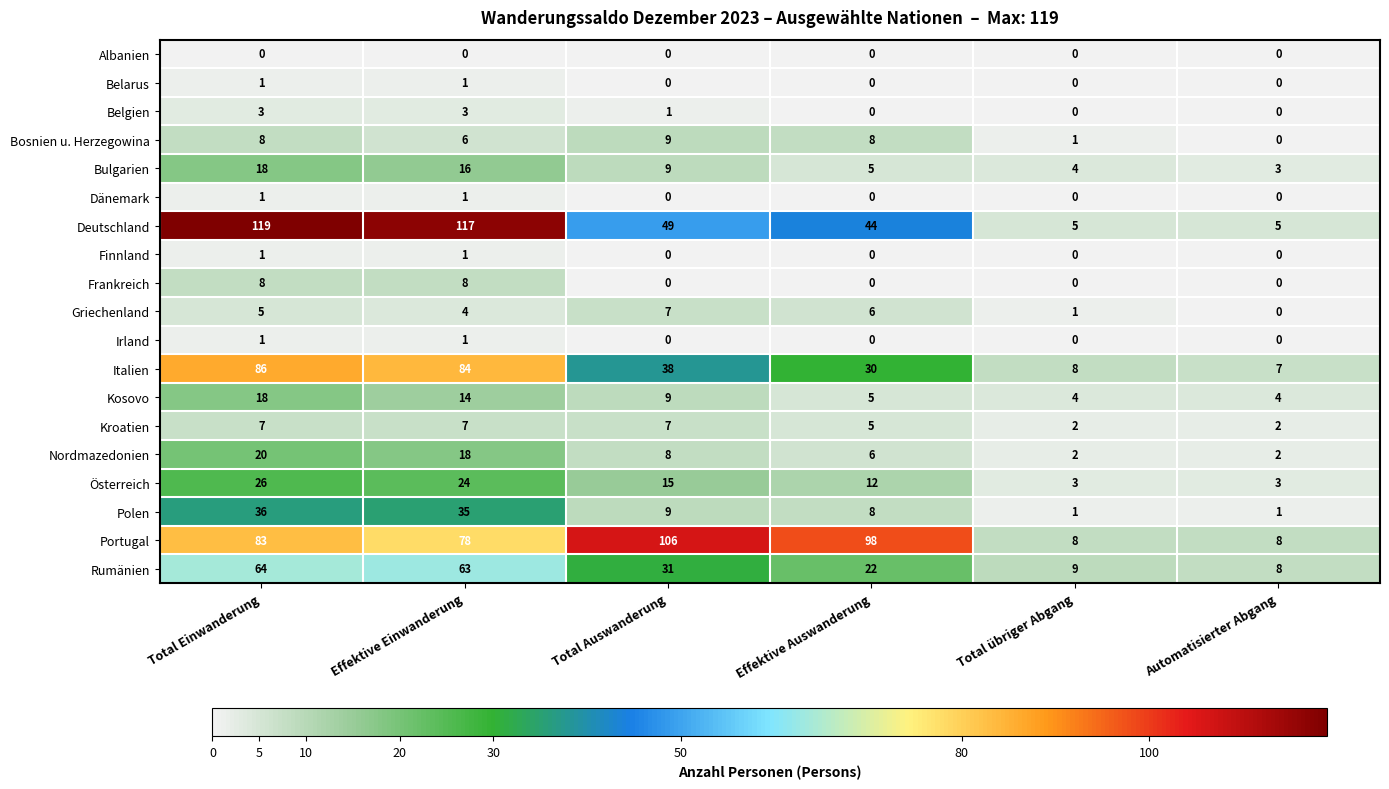

What is the difference between the second highest and second lowest values in the Deutschland series?

112